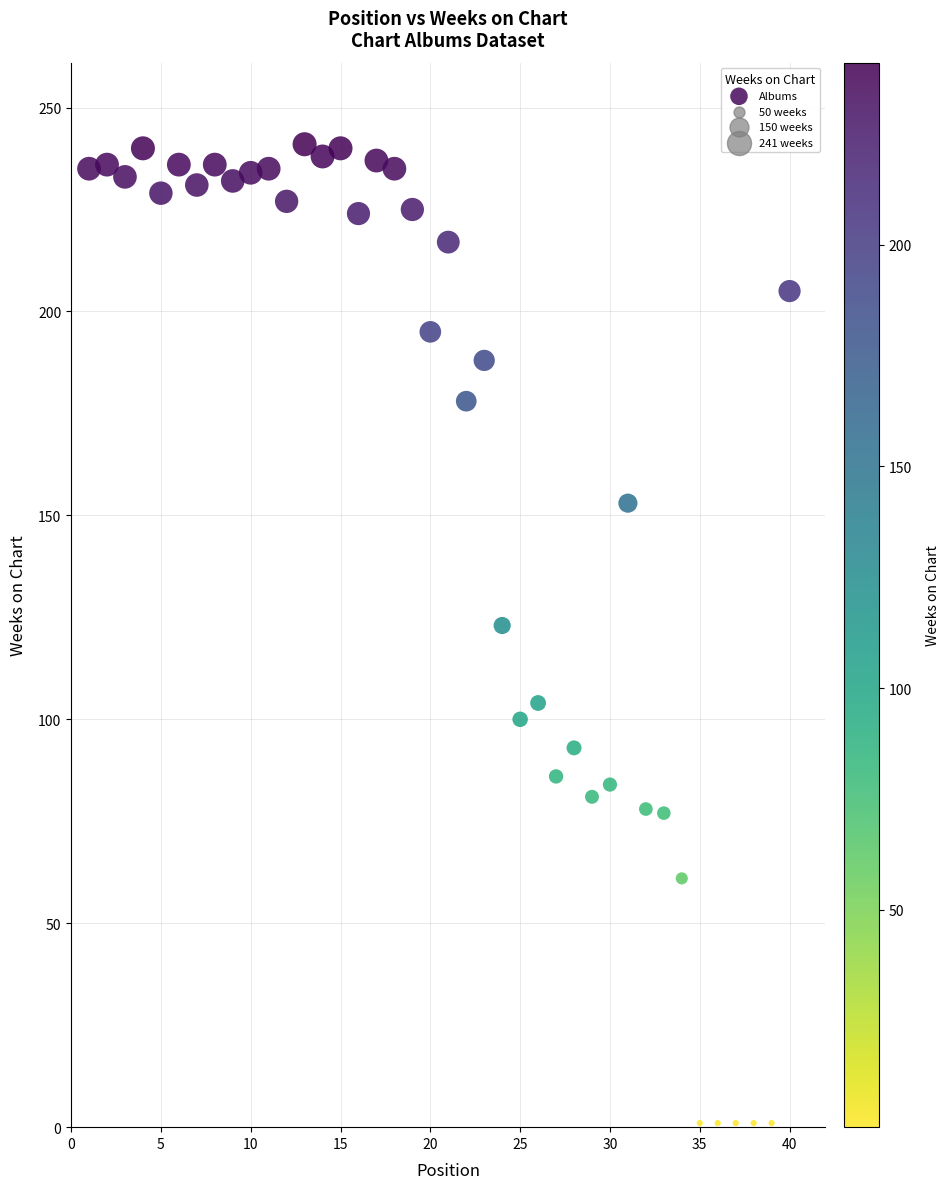

What is the range of Y values (max minus min)?

240